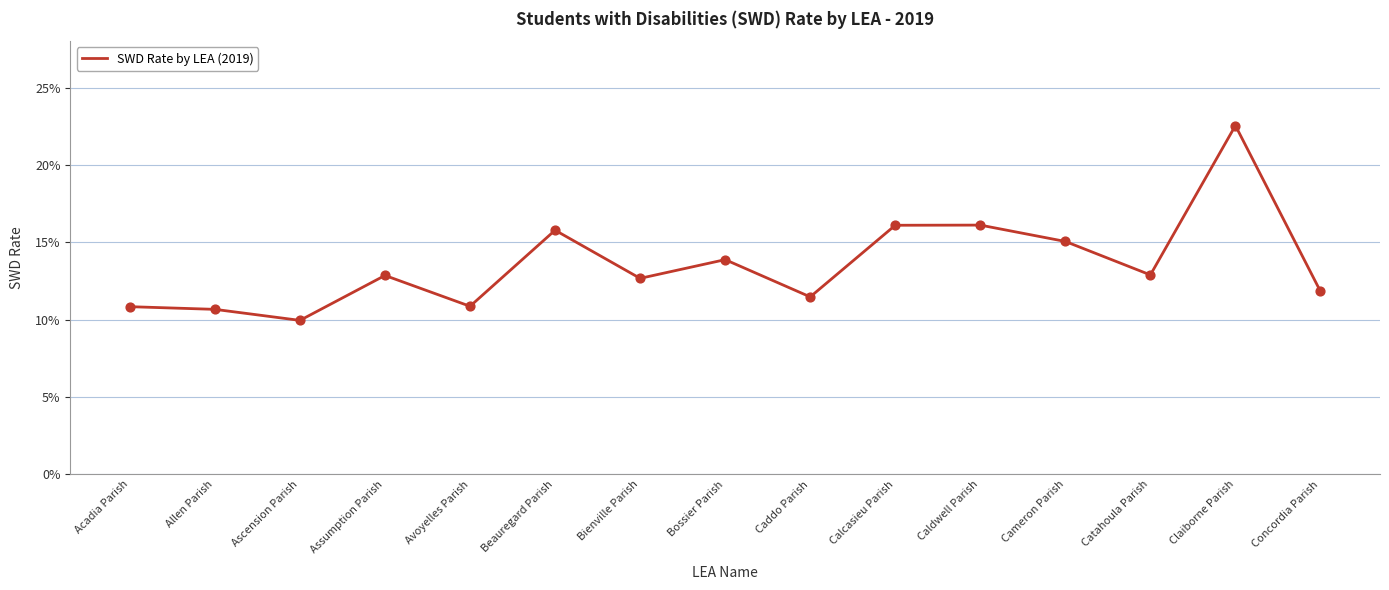

Which has a higher value, Bossier Parish or Cameron Parish?

Cameron Parish